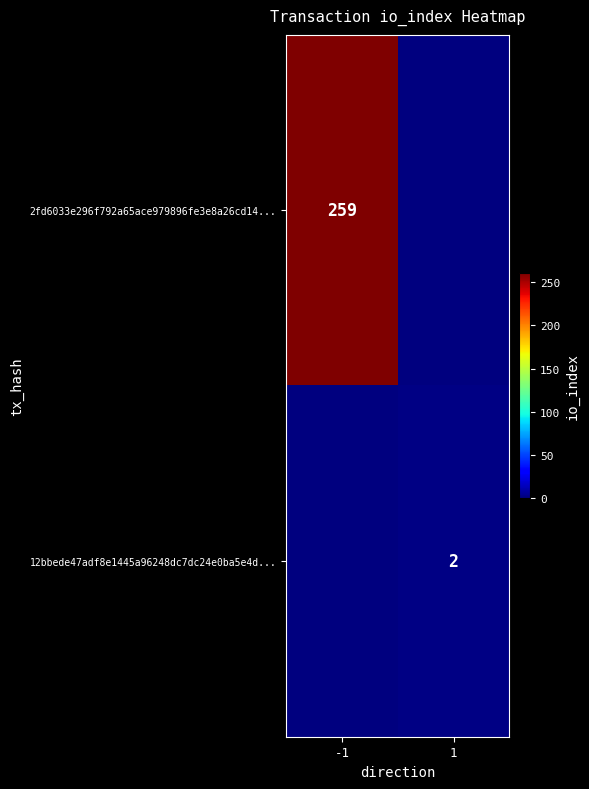

Which label corresponds to the largest value in the chart?

-1